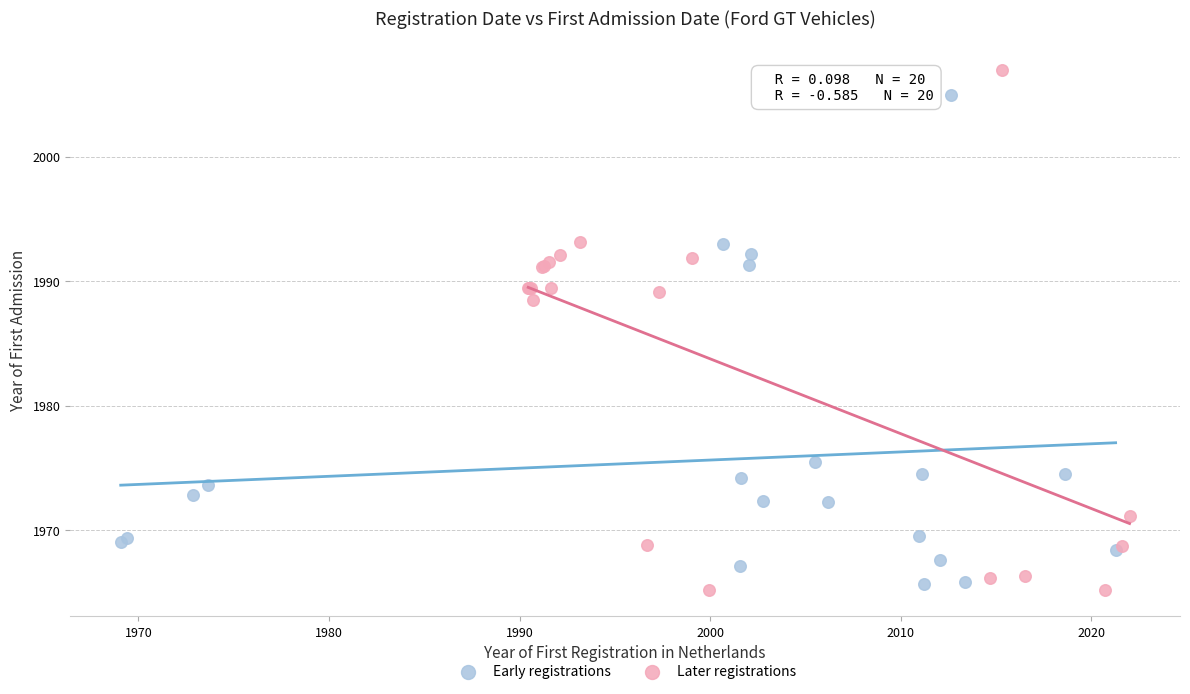

Which series contains the highest Y value?

Later registrations